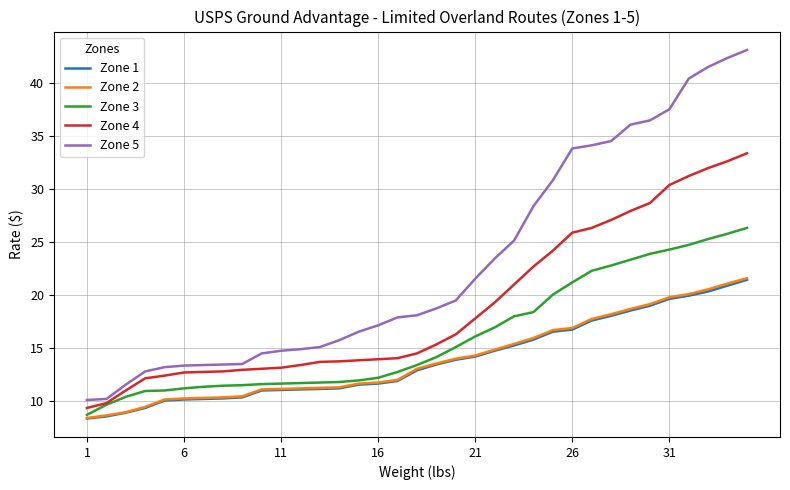

Does the chart have visible grid lines?

Yes